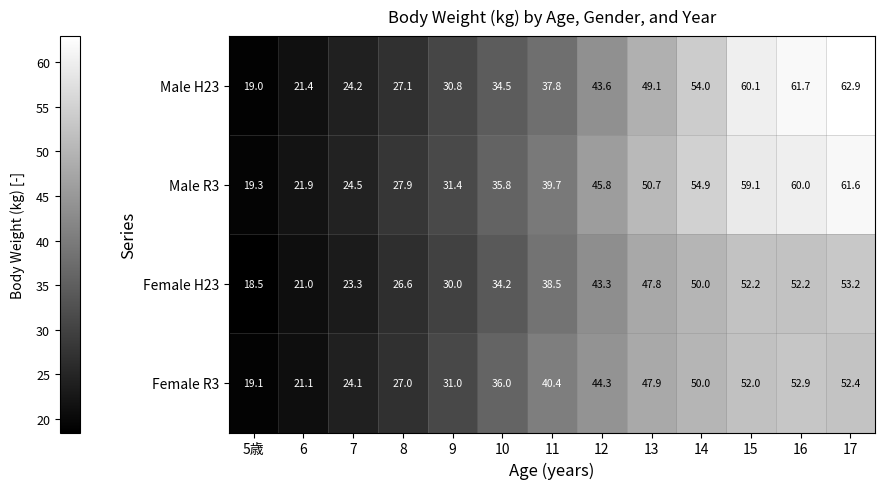

At which category does the chart reach its minimum across all series?

5歳